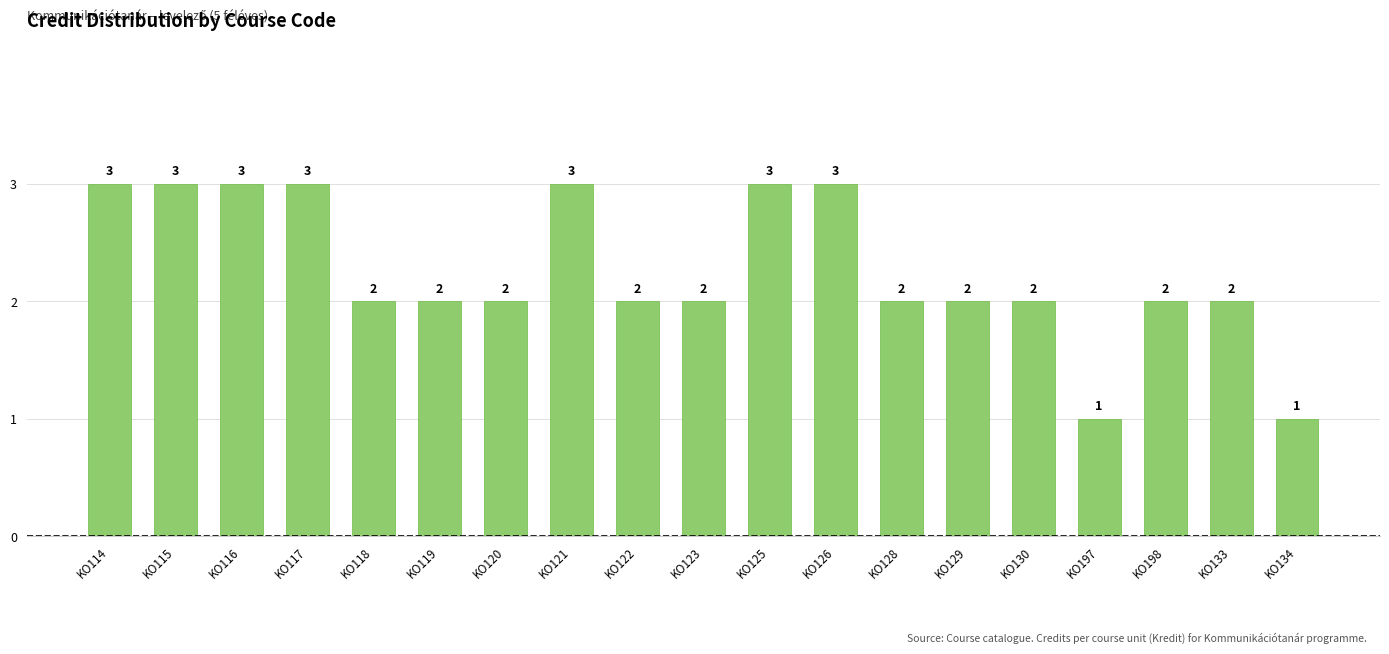

Reading right to left, what are all the values shown in this chart?

KO134=1	KO133=2	KO198=2	KO197=1	KO130=2	KO129=2	KO128=2	KO126=3	KO125=3	KO123=2	KO122=2	KO121=3	KO120=2	KO119=2	KO118=2	KO117=3	KO116=3	KO115=3	KO114=3